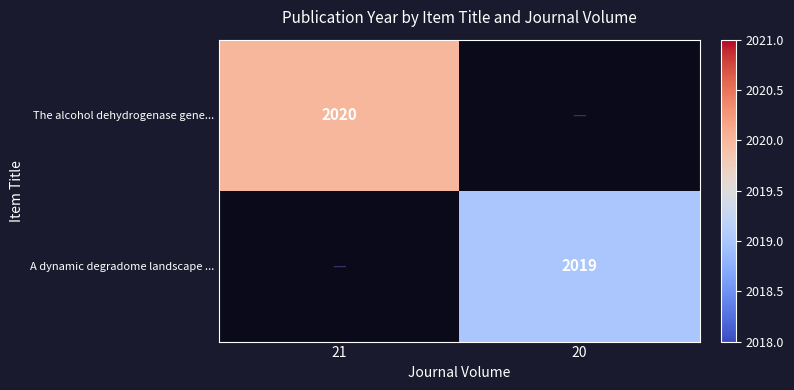

The value of A dynamic degradome landscape ... at 20 is 2019. True or false?

True